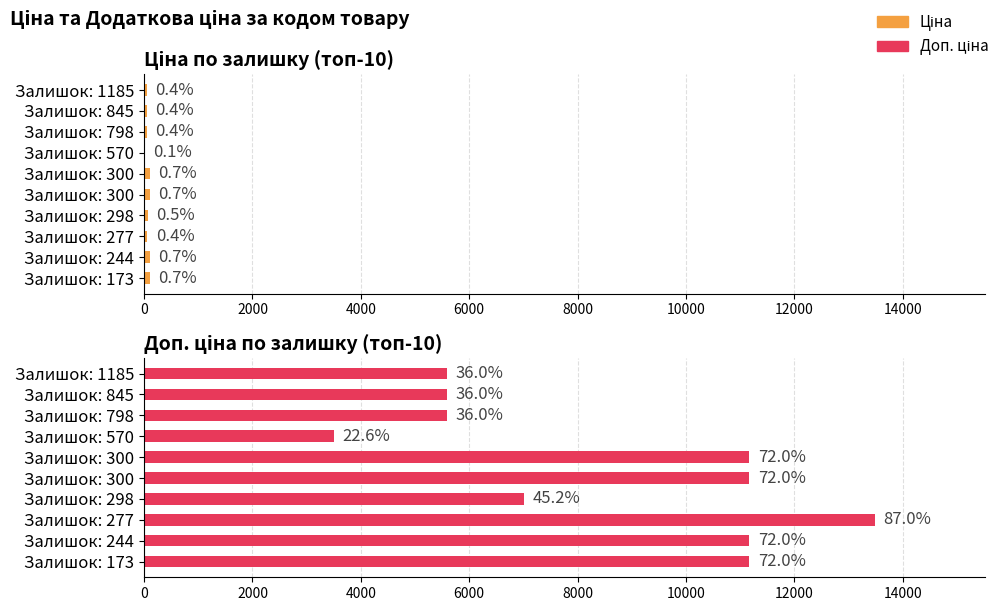

Between Залишок: 845 and Залишок: 798, which series saw the biggest shift?

Ціна